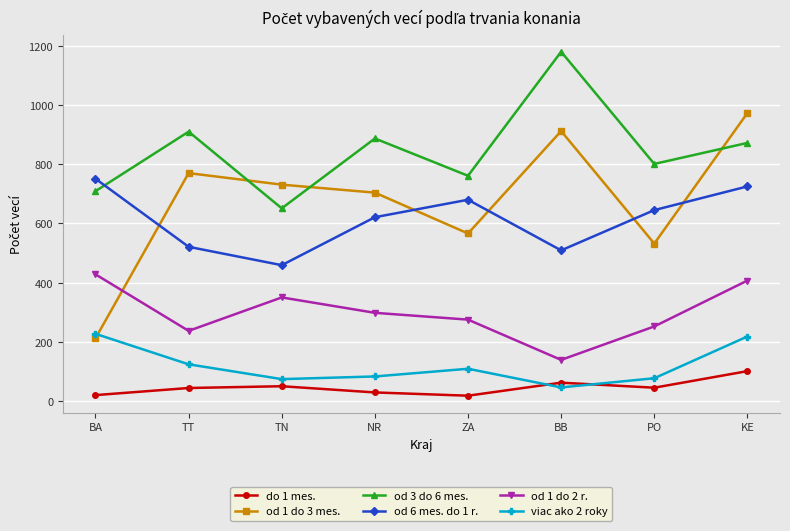

Is the value of od 1 do 3 mes. at BA greater than the value of do 1 mes. at NR?

Yes